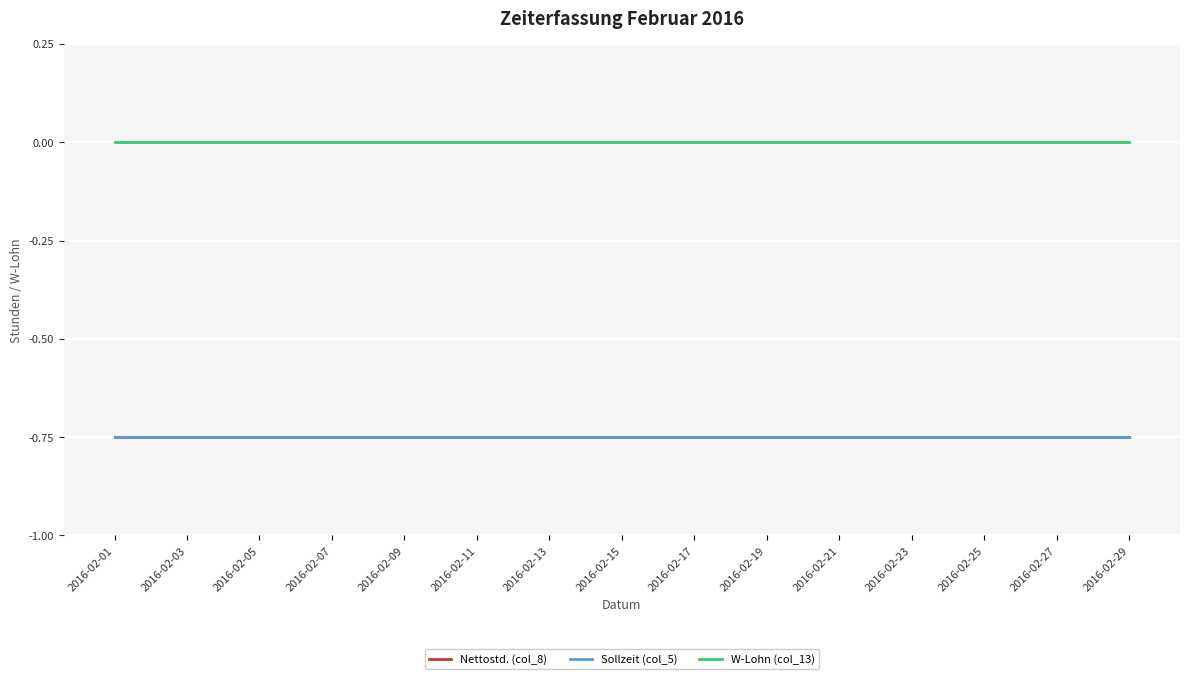

Does the chart have visible grid lines?

Yes